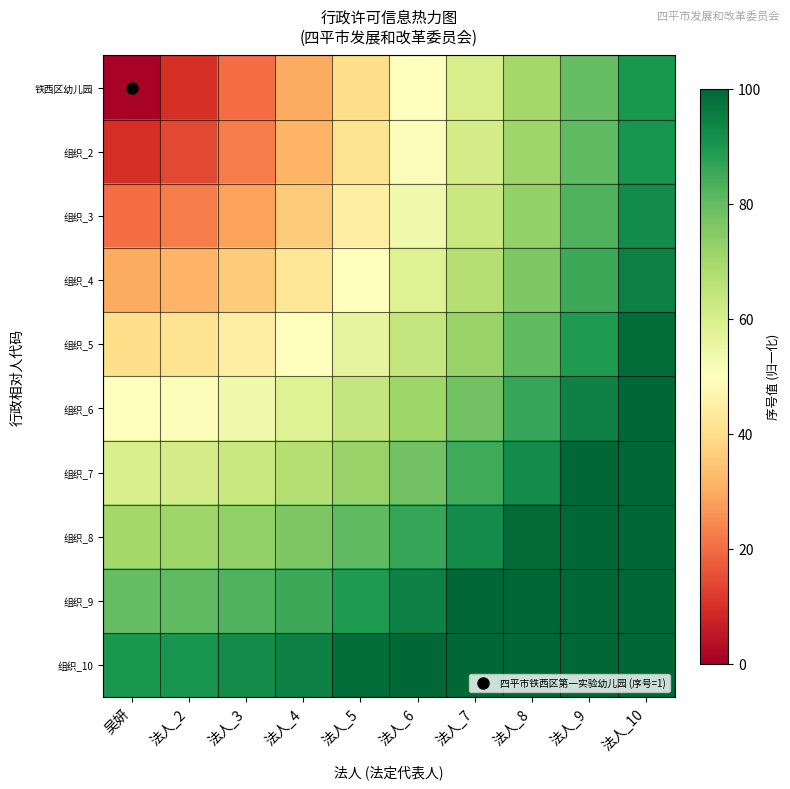

Reading left to right, transcribe all the data shown in this chart.

铁西区幼儿园: 吴妍=1.0	法人_2=10.0	法人_3=20.0	法人_4=30.0	法人_5=40.0	法人_6=50.0	法人_7=60.0	法人_8=70.0	法人_9=80.0	法人_10=90.0
组织_2: 吴妍=10.0	法人_2=14.1	法人_3=22.4	法人_4=31.6	法人_5=41.2	法人_6=51.0	法人_7=60.8	法人_8=70.7	法人_9=80.6	法人_10=90.6
组织_3: 吴妍=20.0	法人_2=22.4	法人_3=28.3	法人_4=36.1	法人_5=44.7	法人_6=53.9	法人_7=63.2	法人_8=72.8	法人_9=82.5	法人_10=92.2
组织_4: 吴妍=30.0	法人_2=31.6	法人_3=36.1	法人_4=42.4	法人_5=50.0	法人_6=58.3	法人_7=67.1	法人_8=76.2	法人_9=85.4	法人_10=94.9
组织_5: 吴妍=40.0	法人_2=41.2	法人_3=44.7	法人_4=50.0	法人_5=56.6	法人_6=64.0	法人_7=72.1	法人_8=80.6	法人_9=89.4	法人_10=98.5
组织_6: 吴妍=50.0	法人_2=51.0	法人_3=53.9	法人_4=58.3	法人_5=64.0	法人_6=70.7	法人_7=78.1	法人_8=86.0	法人_9=94.3	法人_10=103.0
组织_7: 吴妍=60.0	法人_2=60.8	法人_3=63.2	法人_4=67.1	法人_5=72.1	法人_6=78.1	法人_7=84.9	法人_8=92.2	法人_9=100.0	法人_10=108.2
组织_8: 吴妍=70.0	法人_2=70.7	法人_3=72.8	法人_4=76.2	法人_5=80.6	法人_6=86.0	法人_7=92.2	法人_8=99.0	法人_9=106.3	法人_10=114.0
组织_9: 吴妍=80.0	法人_2=80.6	法人_3=82.5	法人_4=85.4	法人_5=89.4	法人_6=94.3	法人_7=100.0	法人_8=106.3	法人_9=113.1	法人_10=120.4
组织_10: 吴妍=90.0	法人_2=90.6	法人_3=92.2	法人_4=94.9	法人_5=98.5	法人_6=103.0	法人_7=108.2	法人_8=114.0	法人_9=120.4	法人_10=127.3